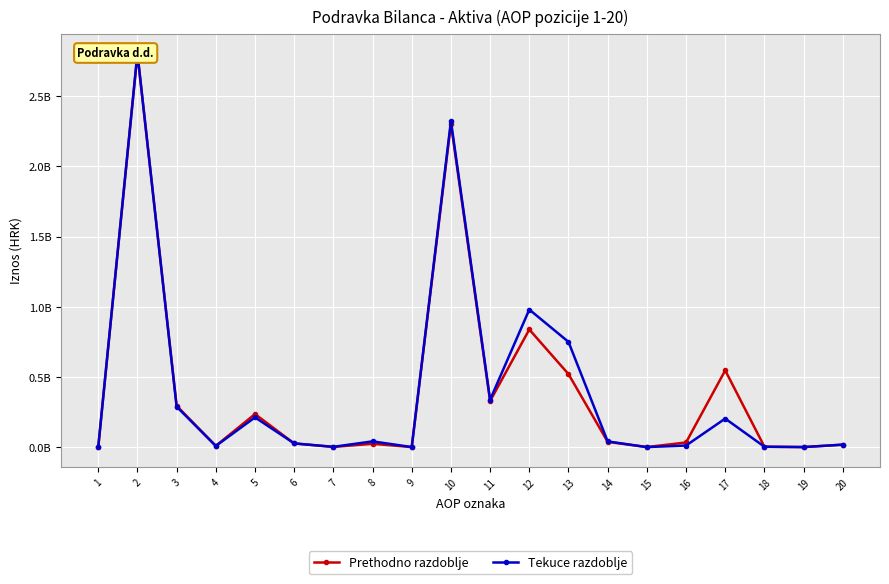

Rank the series by their average value, from highest to lowest.

Tekuce razdoblje, Prethodno razdoblje